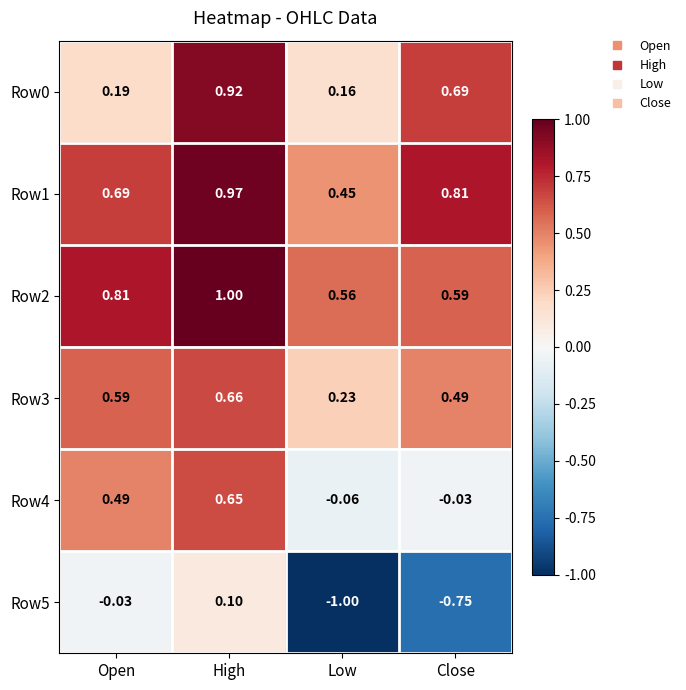

Which series has the largest total across all categories?

Row2